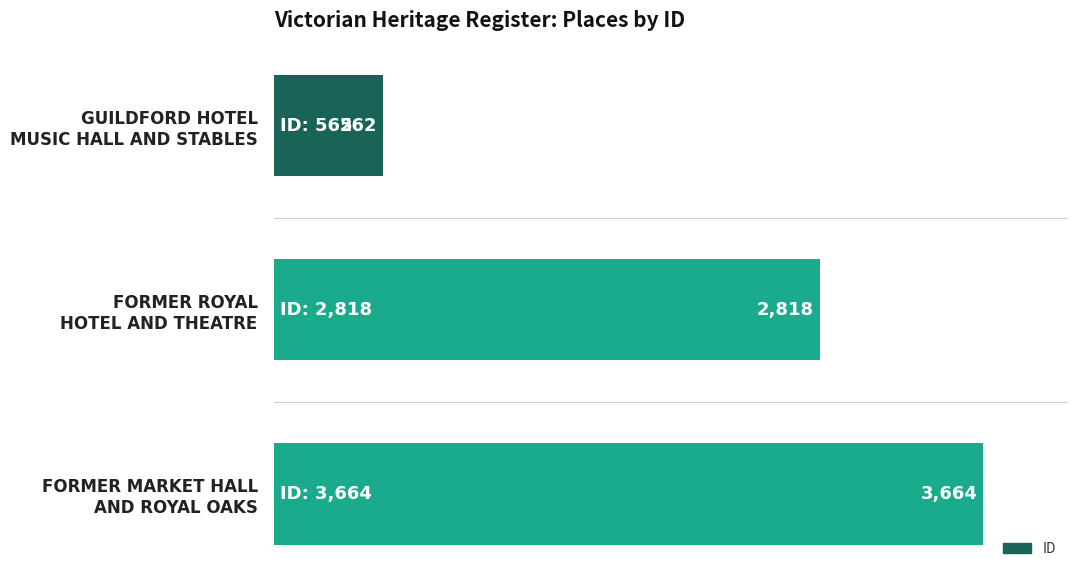

What is the difference between the maximum and minimum values?

3102